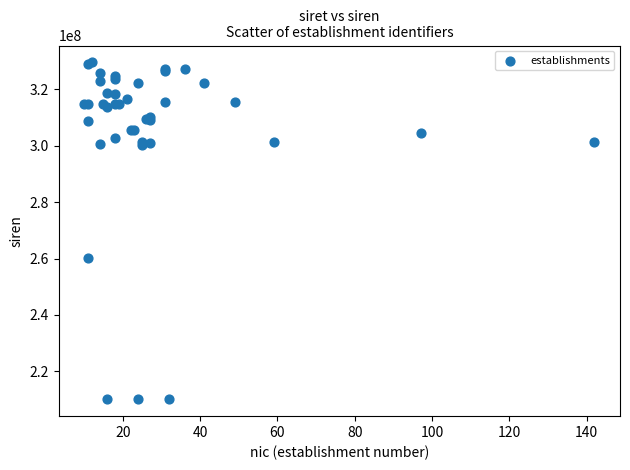

What Y value in the scatter plot is closest to 269818042?

260101837